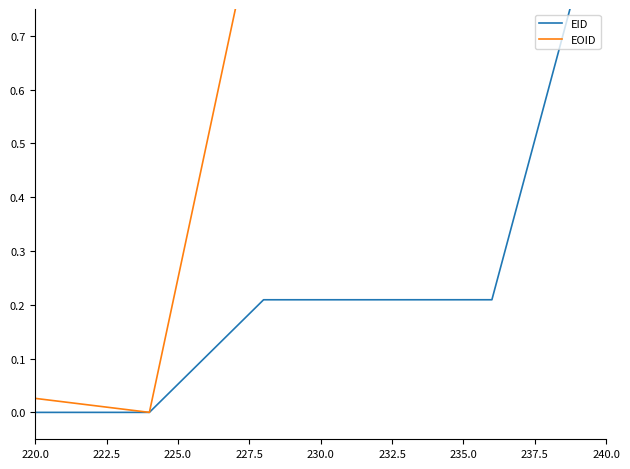

How many lines are shown in the chart?

2